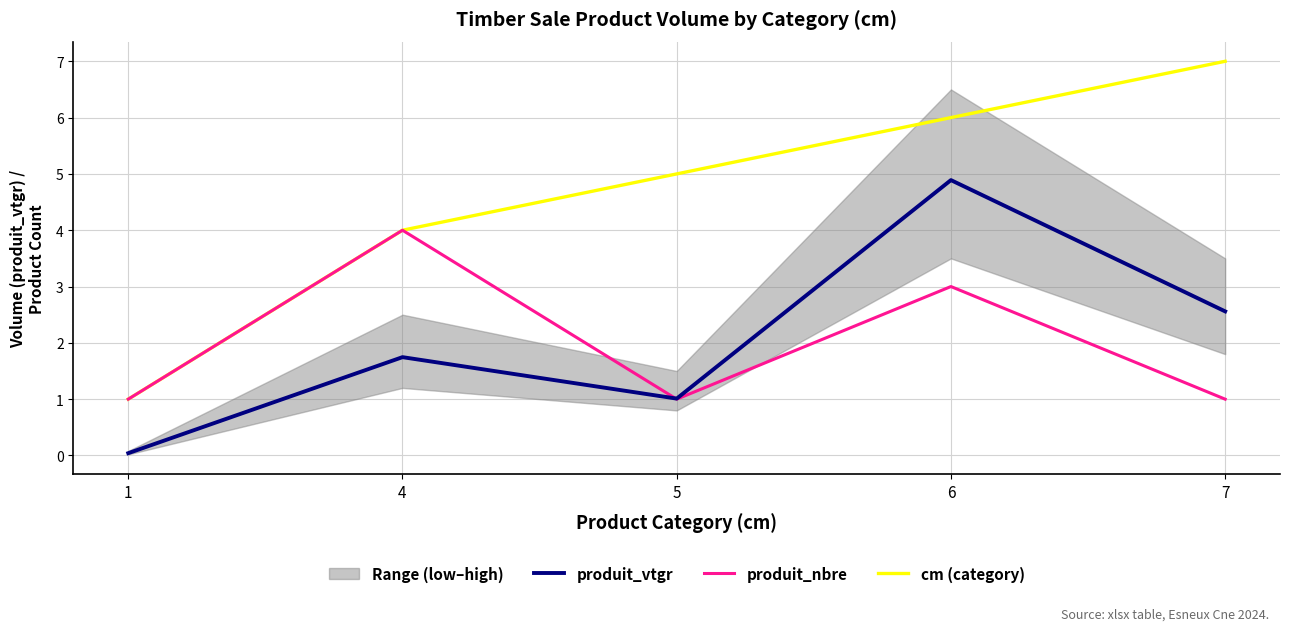

What is the difference between the highest and lowest values at 6?

3.0